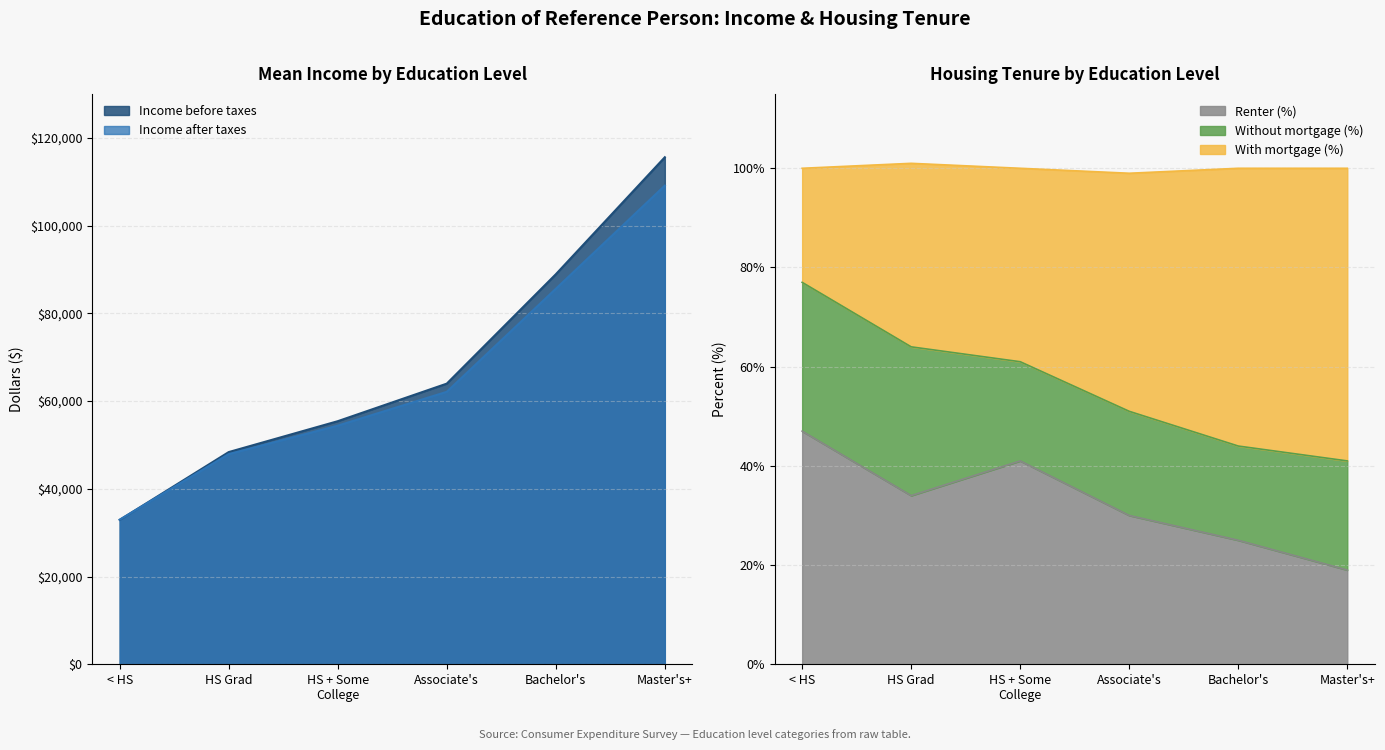

True or false: Homeowner (%) and Income before taxes cross at least once.

False